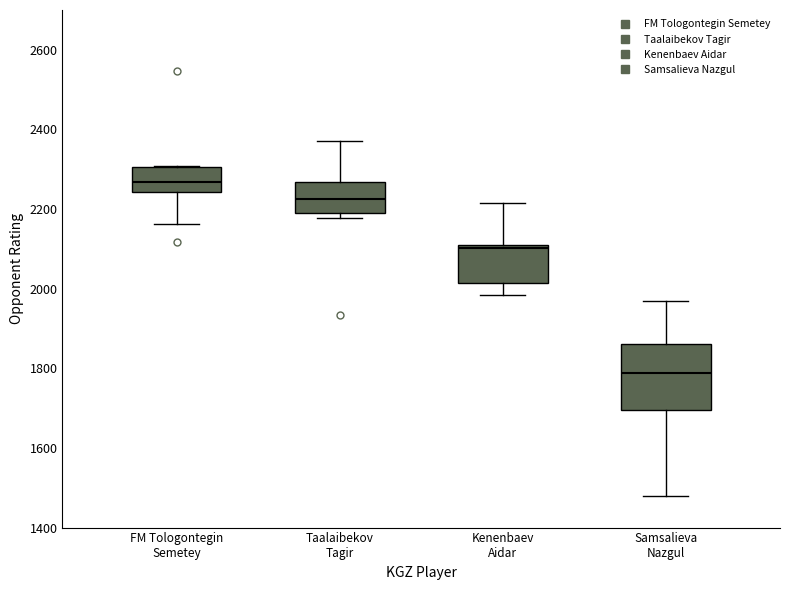

Reading left to right, transcribe this box plot: for each box, give where its median line is, the range the box spans, and where its two whiskers end, as read against the y-axis. The values are not printed on the chart, so give them approximately, as read against the axis.

FM Tologontegin Semetey: median 2260, box 2240 to 2300, whiskers 2160 to 2300
Taalaibekov Tagir: median 2220, box 2200 to 2260, whiskers 2180 to 2380
Kenenbaev Aidar: median 2100, box 2020 to 2120, whiskers 1980 to 2220
Samsalieva Nazgul: median 1780, box 1700 to 1860, whiskers 1480 to 1960